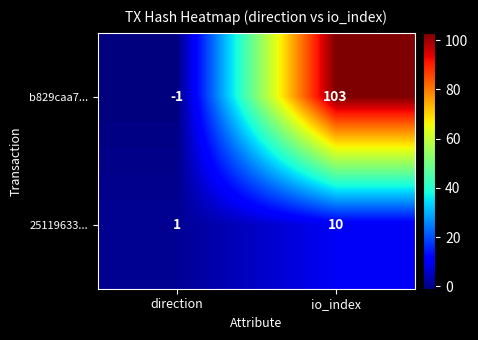

Which series changed the most between direction and io_index?

b829caa7...